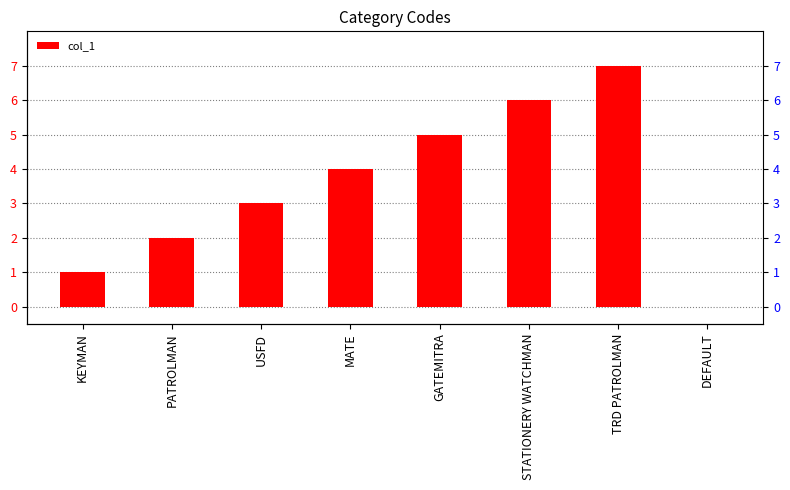

What is the label of the 1st bar from the left?

KEYMAN